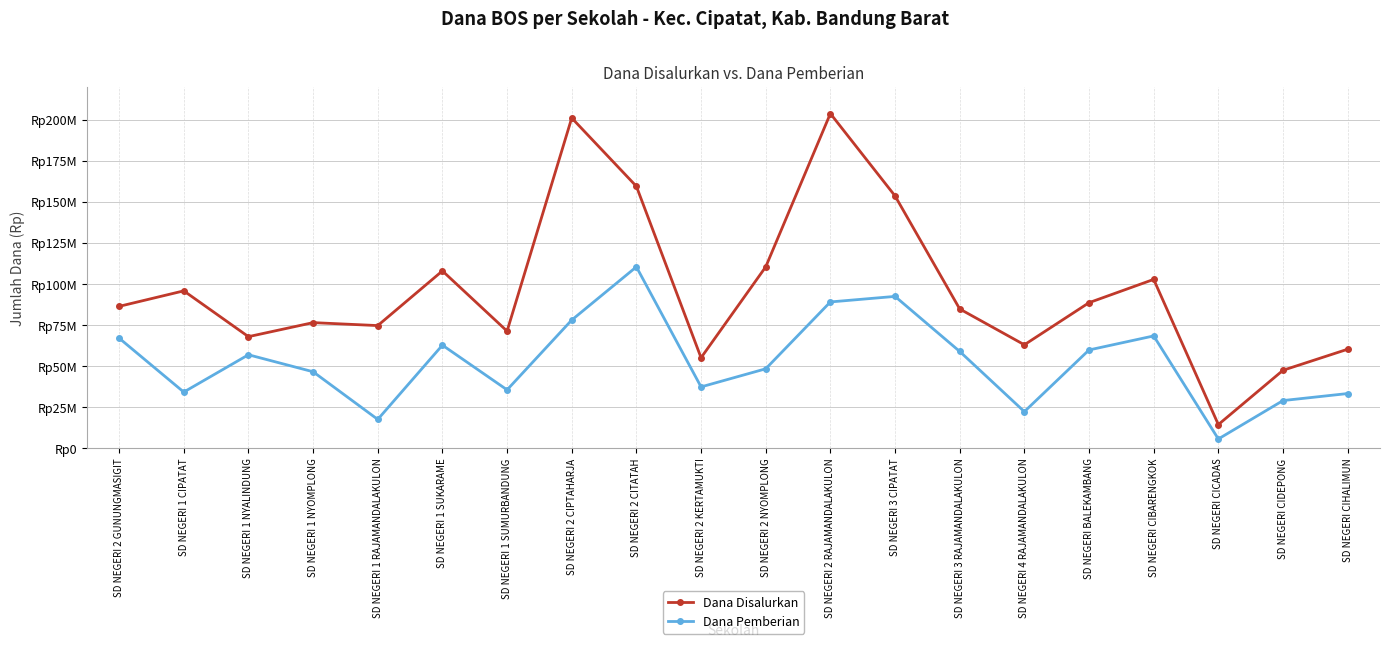

True or false: Dana Pemberian has more than 1 points higher than both neighbors.

True